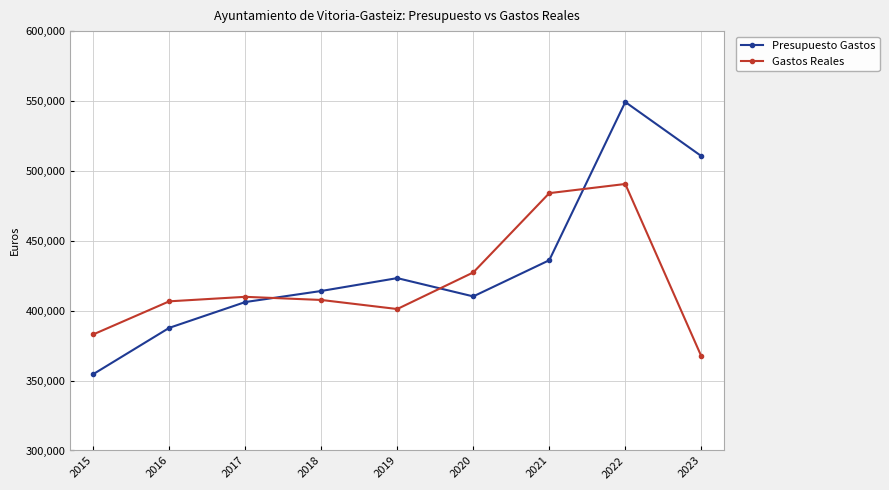

In Gastos Reales, how many points are higher than both neighbors (excluding endpoints)?

2